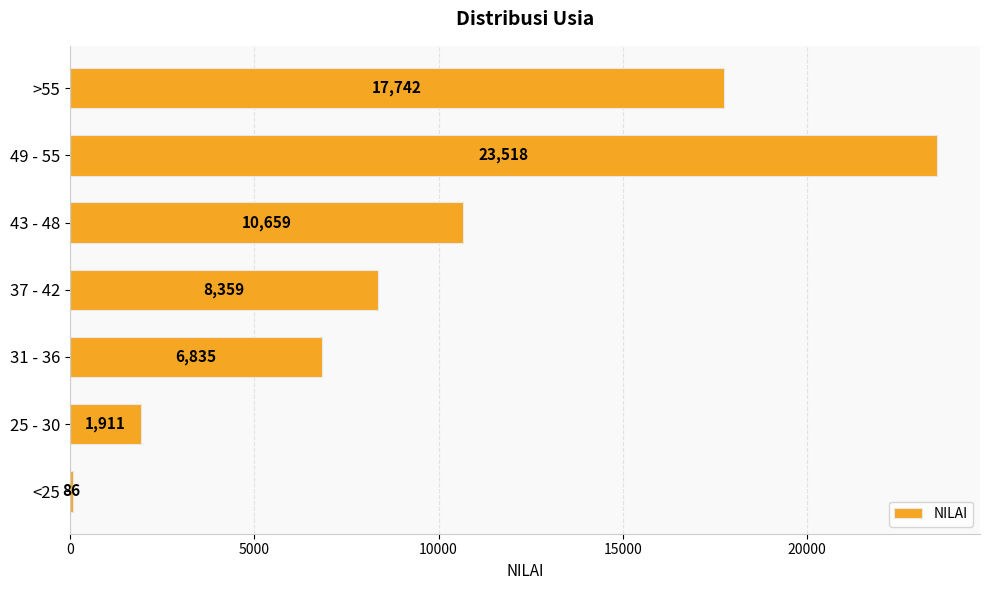

Which category has the highest value across all series?

49 - 55